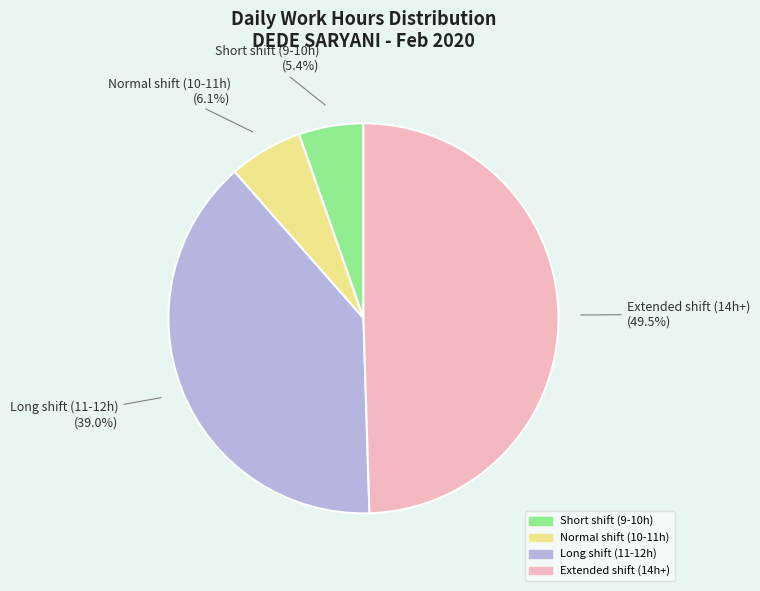

Does any single category account for the majority?

No